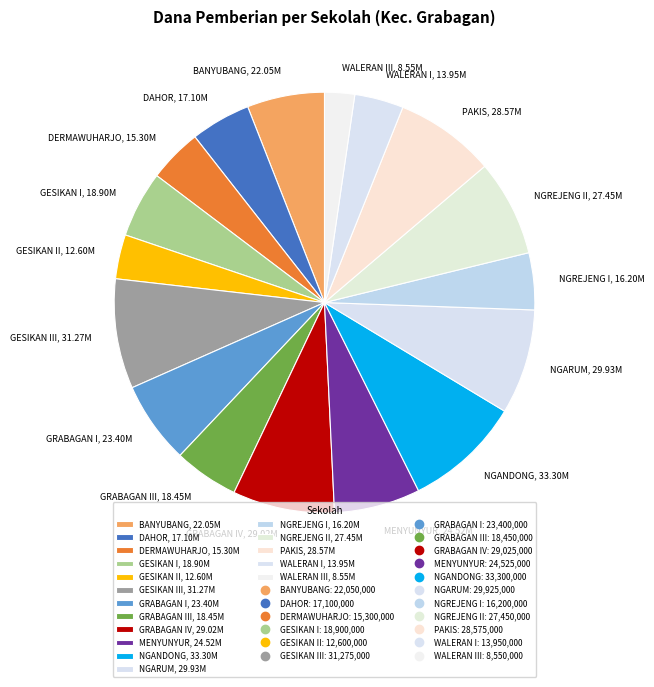

Which slice is the smallest?

WALERAN III, 8.55M